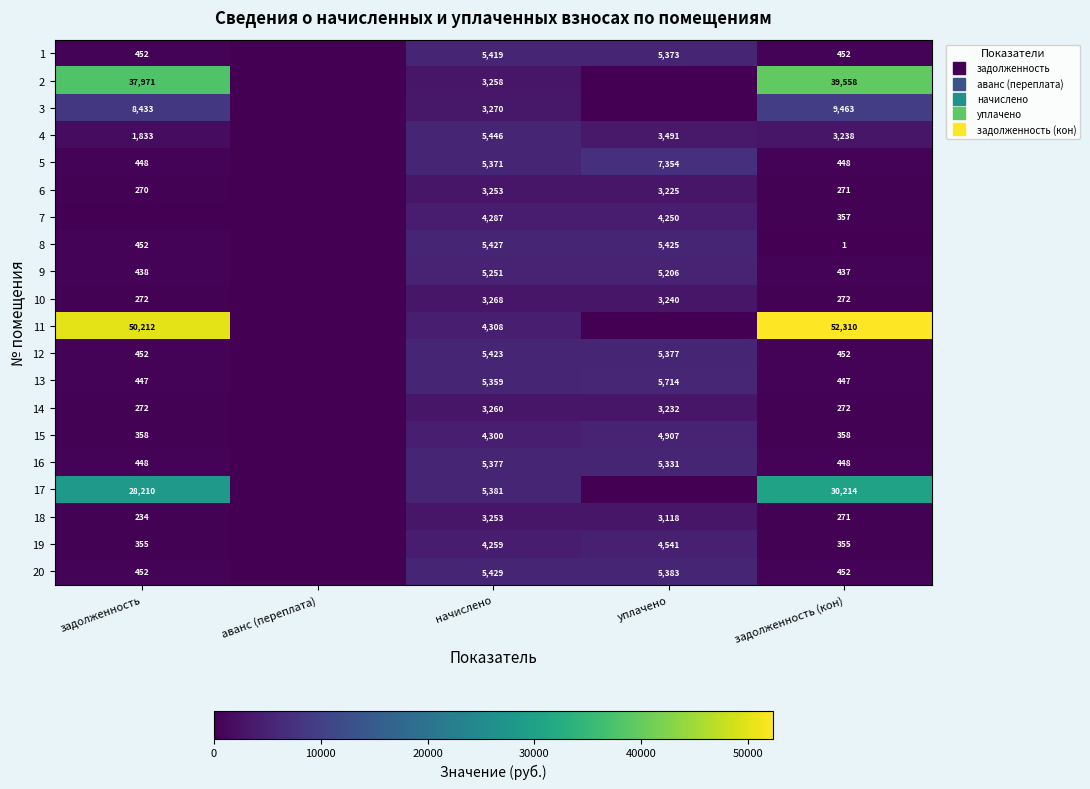

What is the spread (max minus min) of values at задолженность?

50211.9